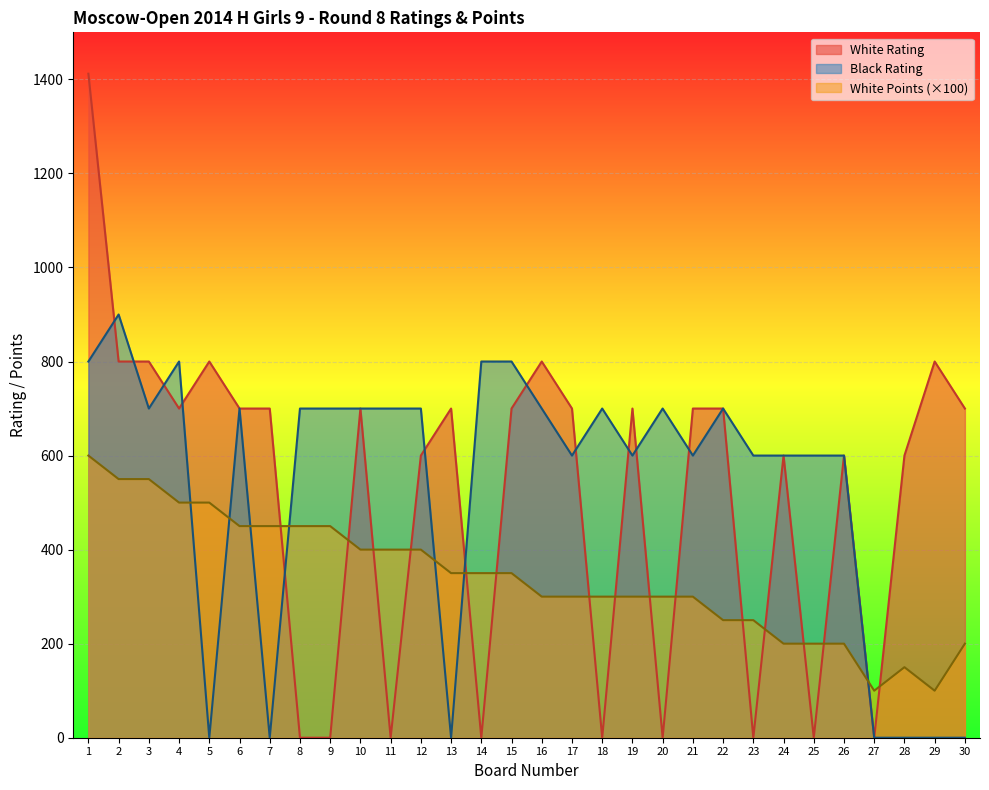

True or false: White Points and Black Rating intersect in this chart.

True